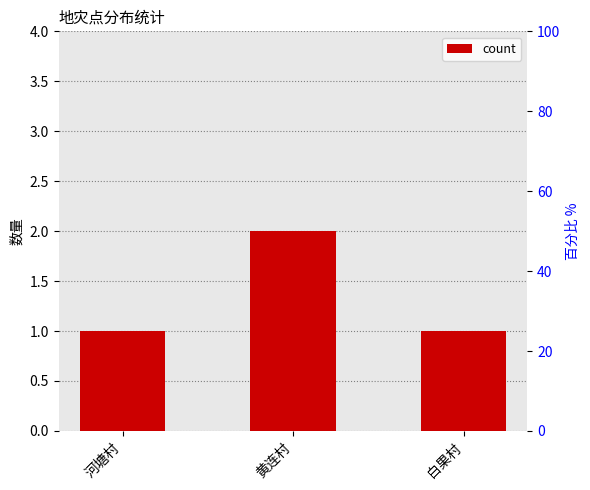

Which has a higher value, 河塘村 or 黄连村?

黄连村